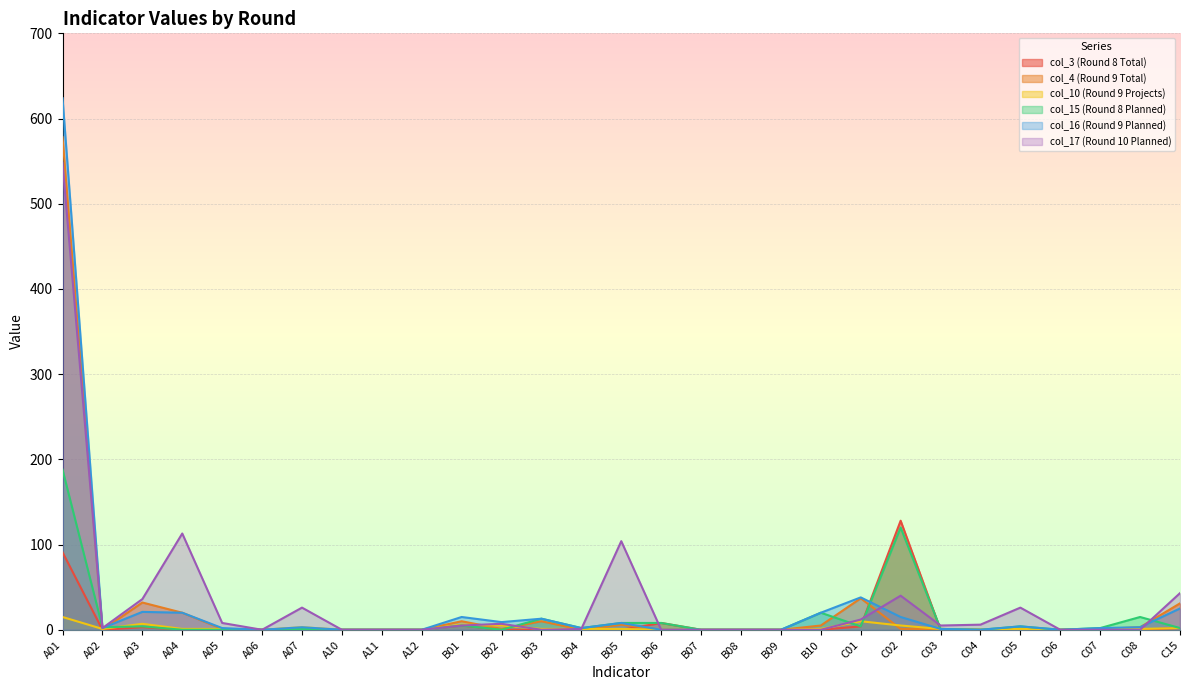

True or false: col_15 (Round 8 Planned) and col_10 (Round 9 Projects) intersect in this chart.

True